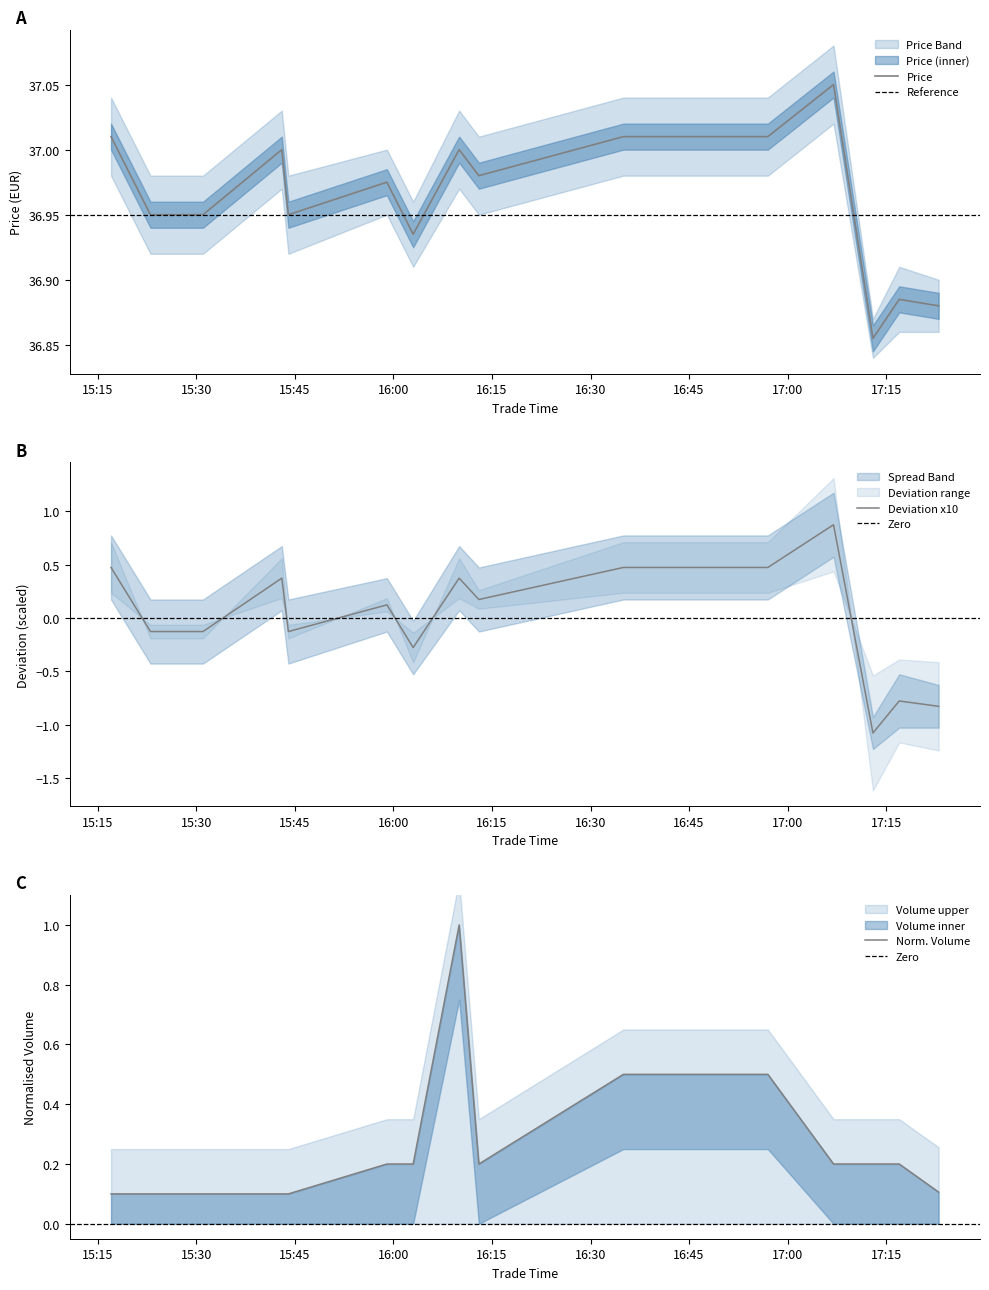

Is the value of Price at 01/12/2017 15:43 greater than the value of Volume at 01/12/2017 15:31?

Yes